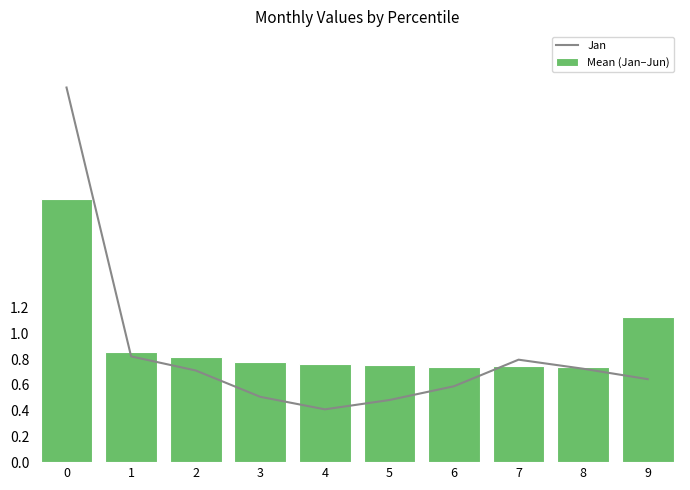

Reading right to left, list all the values displayed in this chart.

Jan: 9=0.6	8=0.7	7=0.8	6=0.6	5=0.5	4=0.4	3=0.5	2=0.7	1=0.8	0=2.9
Mean (Jan–Jun): 9=1.1	8=0.7	7=0.7	6=0.7	5=0.8	4=0.8	3=0.8	2=0.8	1=0.9	0=2.0